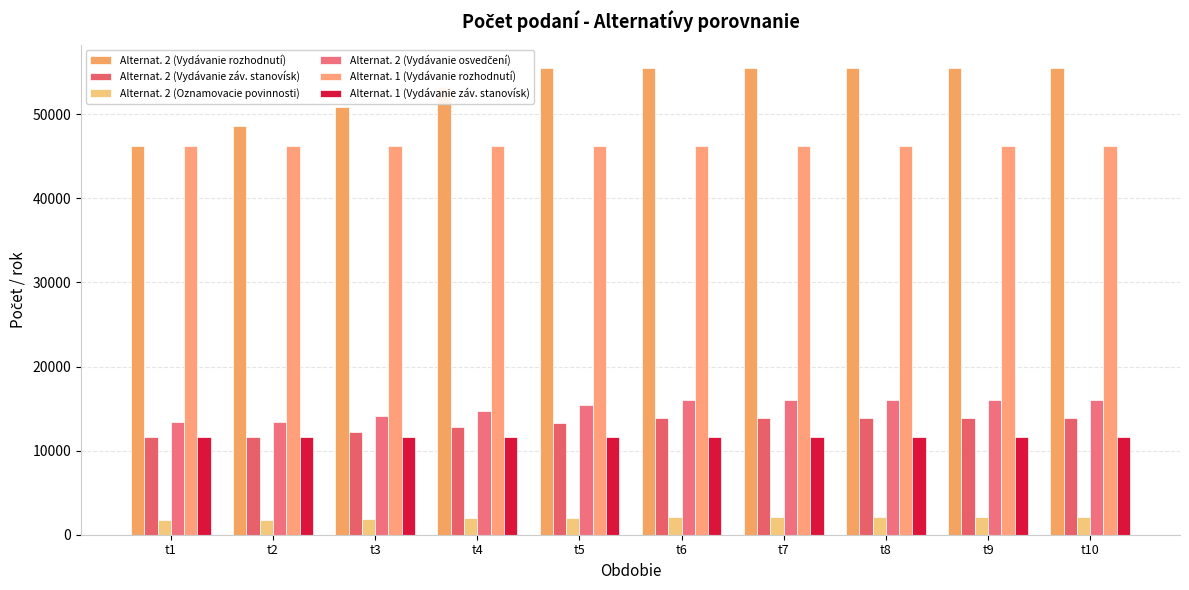

At which category is the sum across all series the highest?

t6